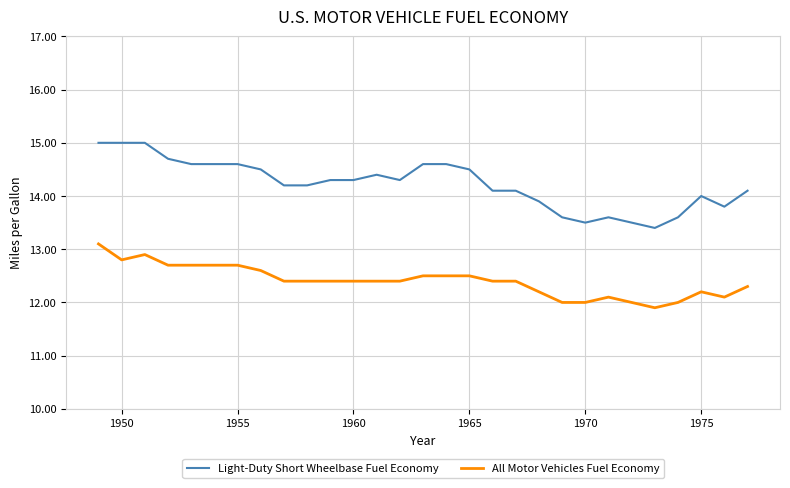

What is the smallest value displayed?

11.9